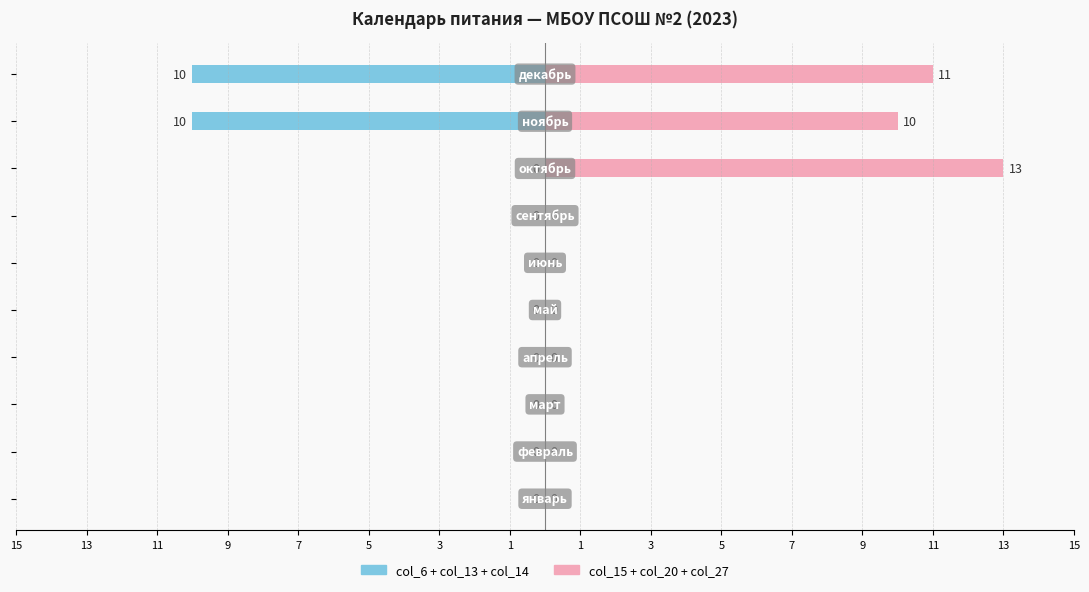

At 15, list the series in order from largest to smallest.

col_6 + col_13 + col_14, col_15 + col_20 + col_27